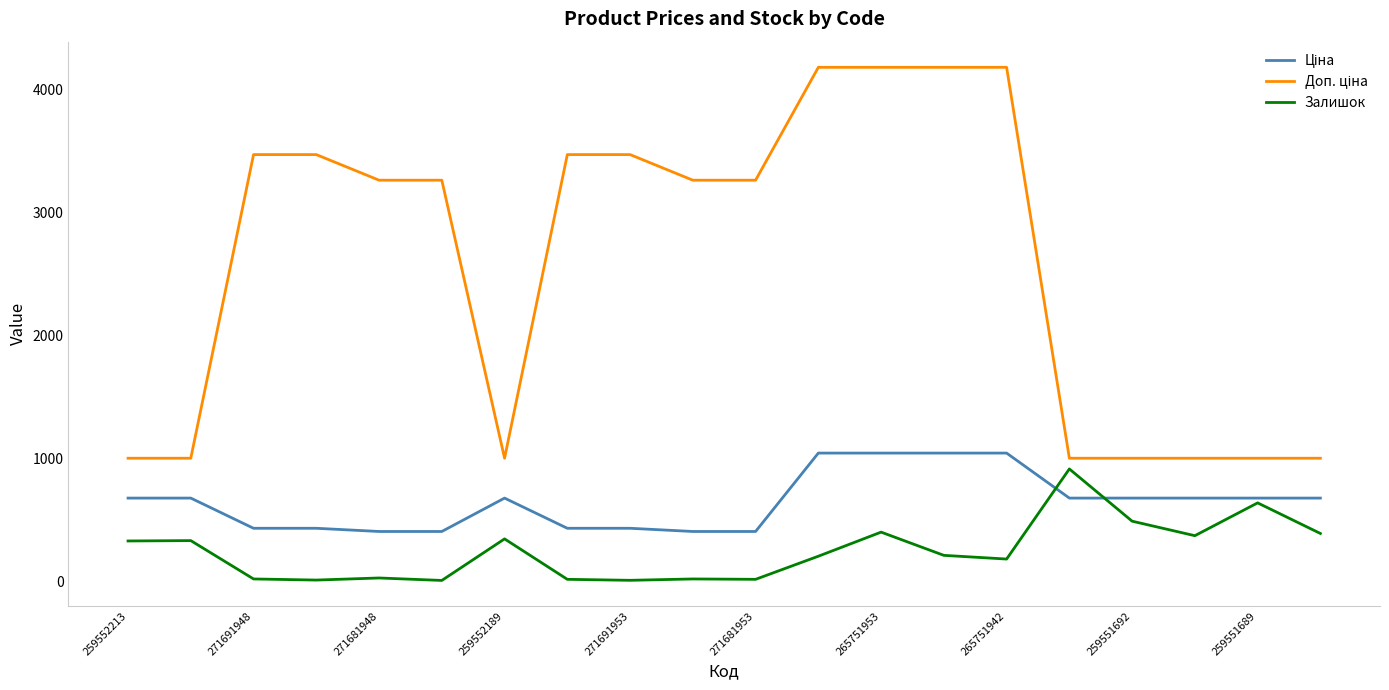

What is the maximum value shown in the chart?

4184.0